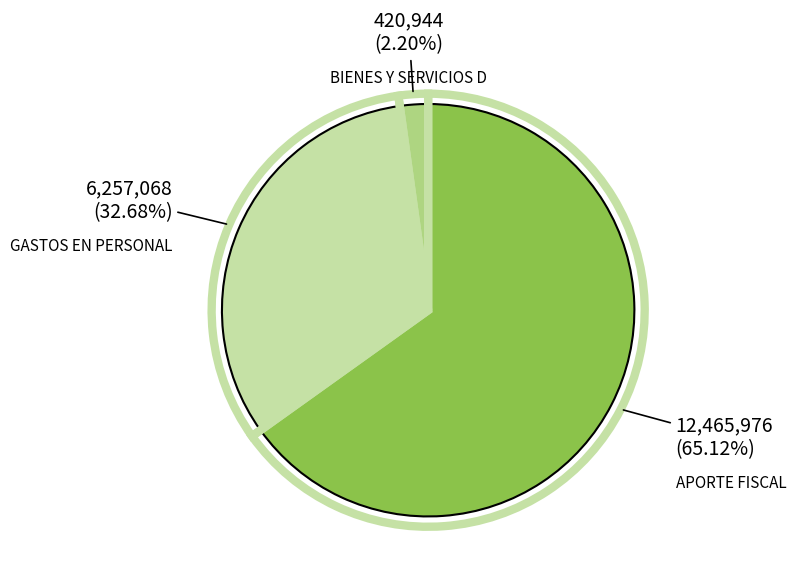

Do TRANSFERENCIAS CORRIENTES (gastos) and APORTE FISCAL together represent more than half of the pie?

Yes